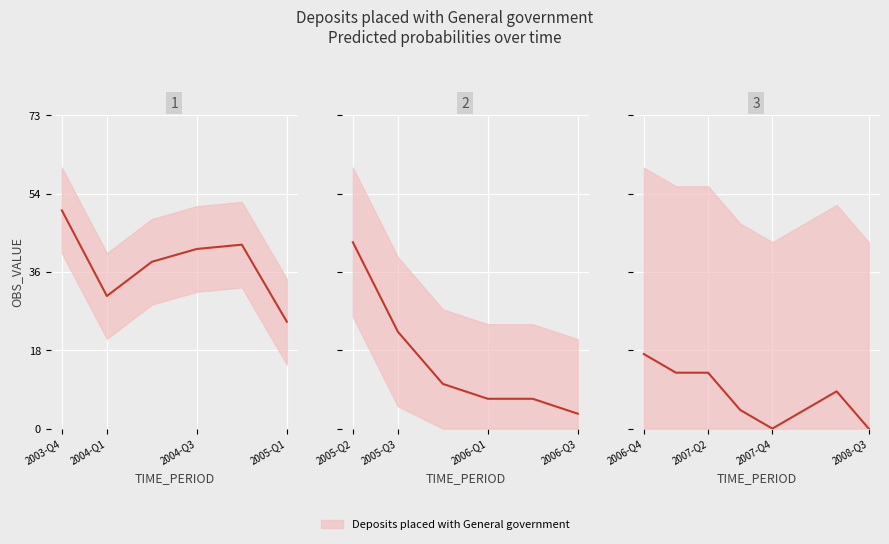

Which category has the highest value across all series?

2006-Q4